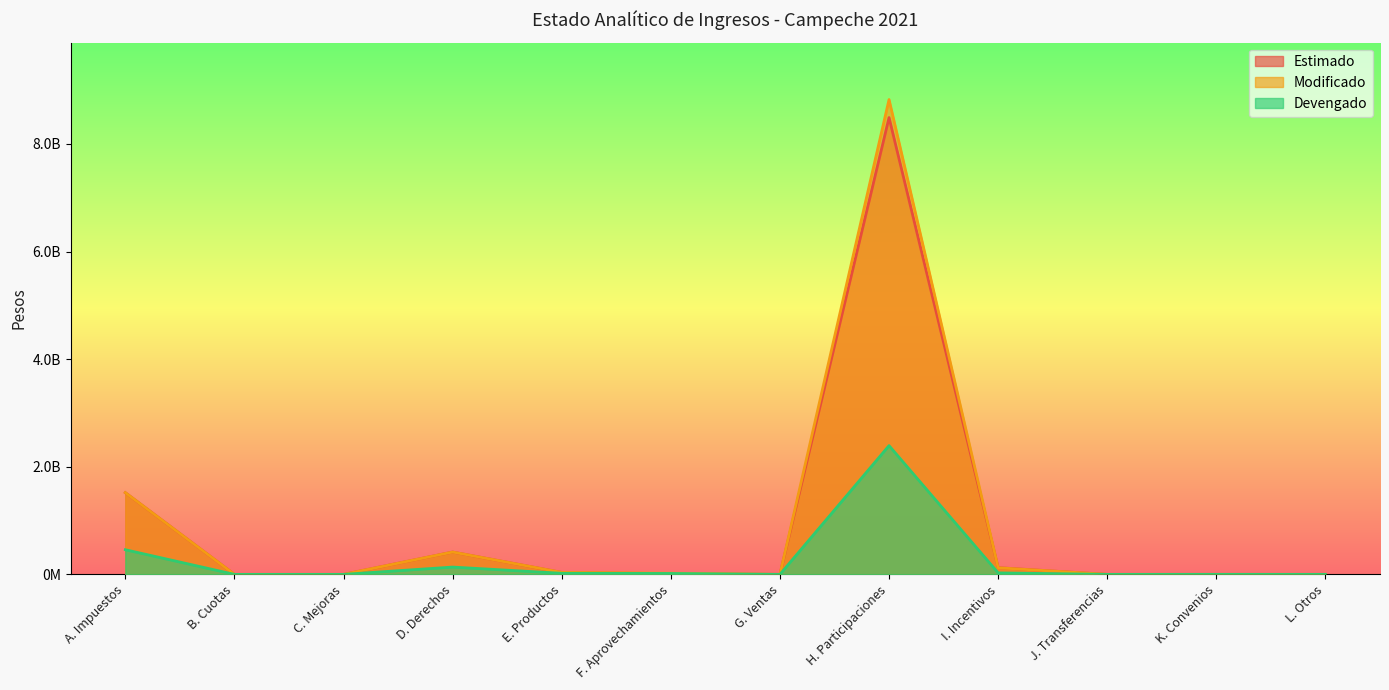

How many interior local valleys does the Devengado series have?

2